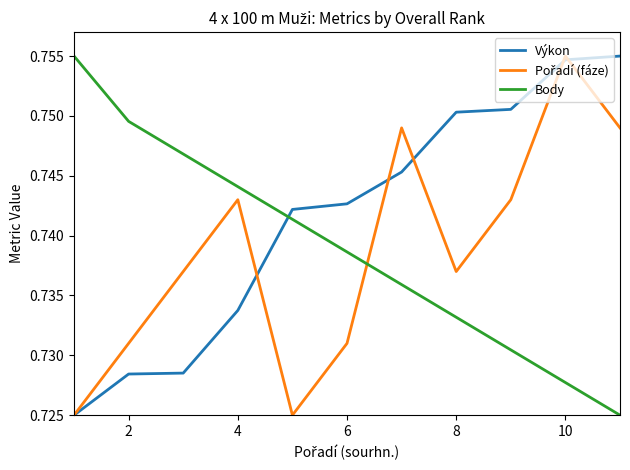

Which series has the largest total across all categories?

Výkon